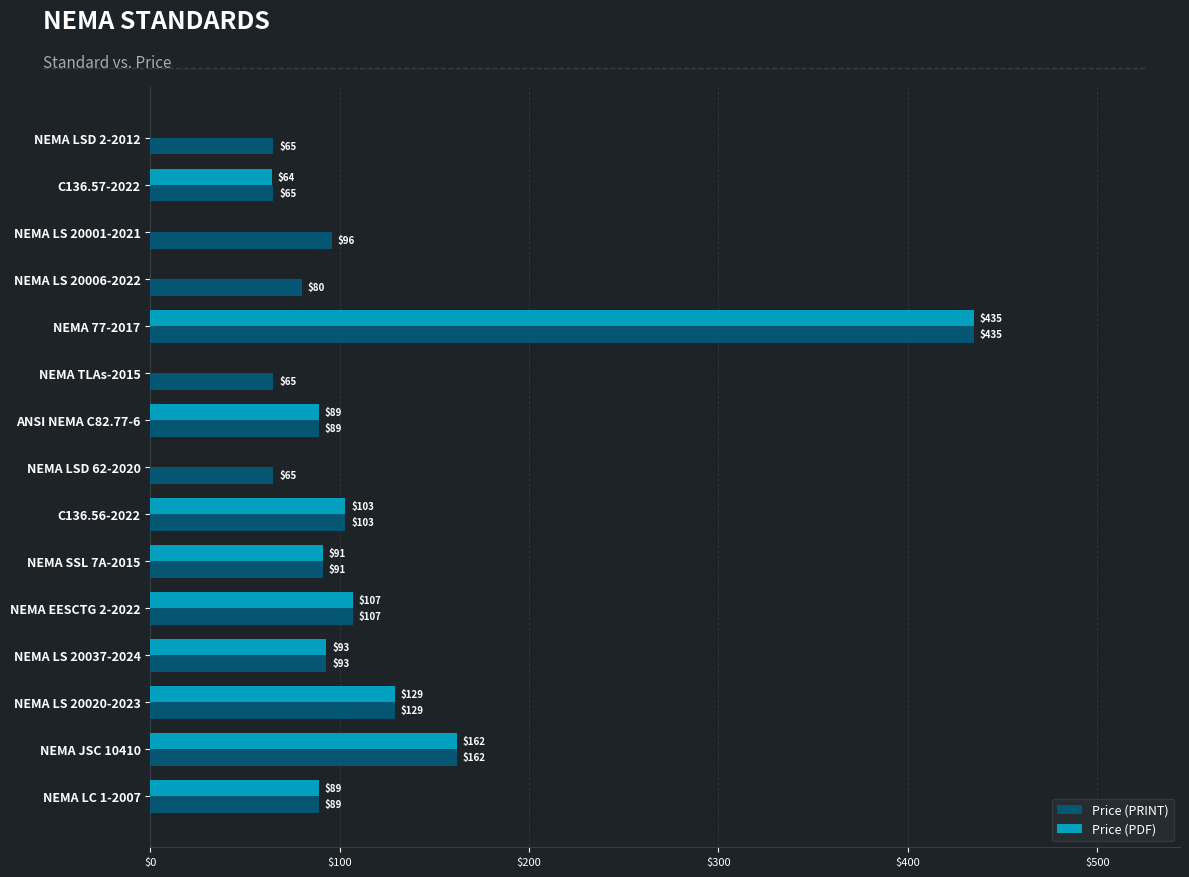

How many distinct data groups are displayed?

2